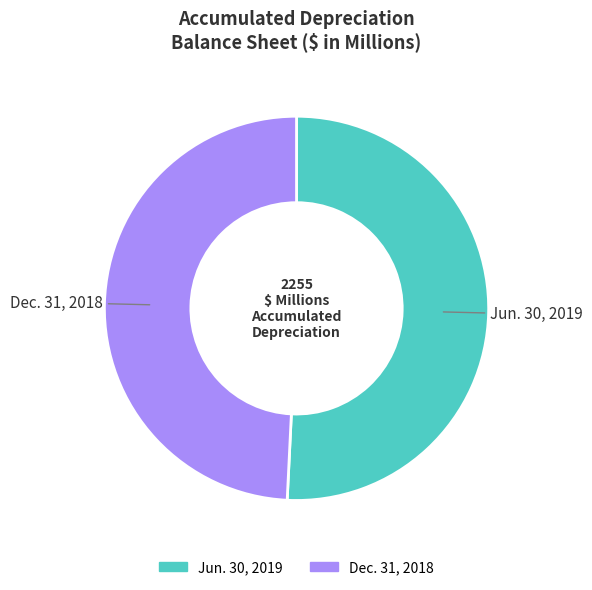

Is the sum of Jun. 30, 2019 and Dec. 31, 2018 greater than half?

Yes